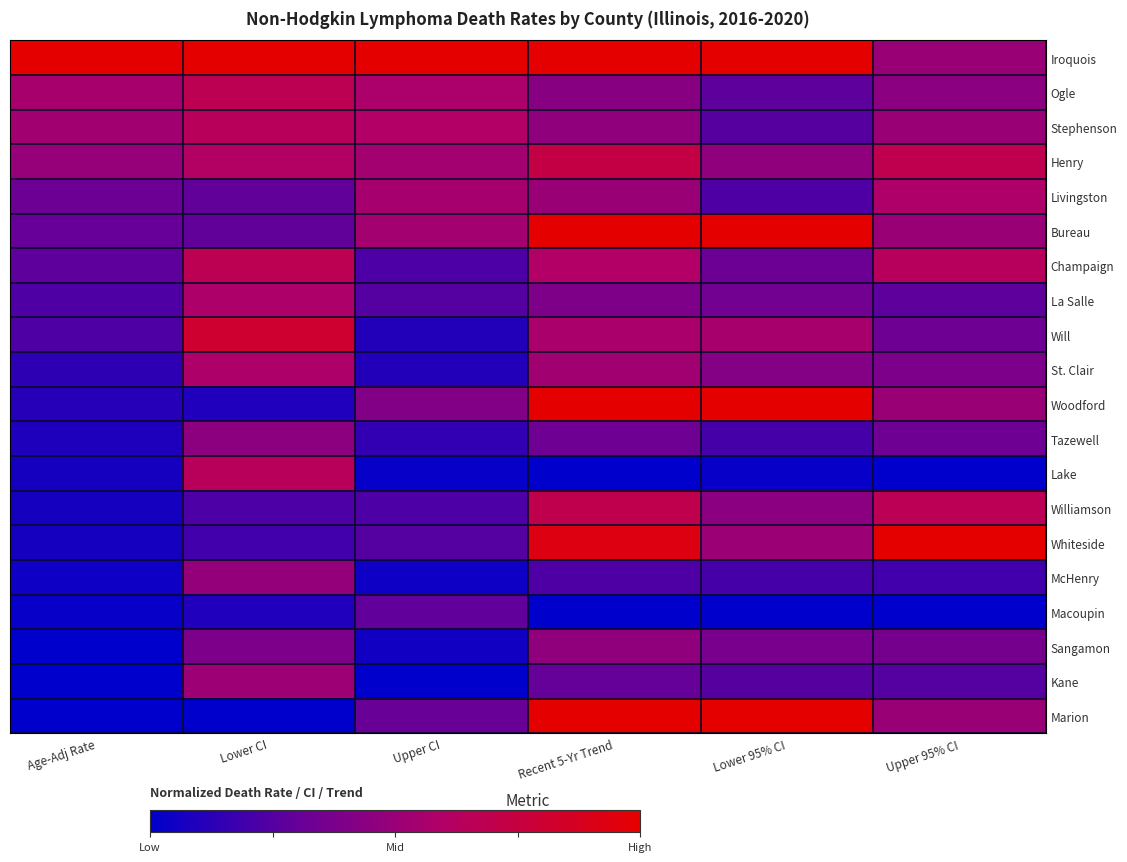

How many series are shown in this chart?

20